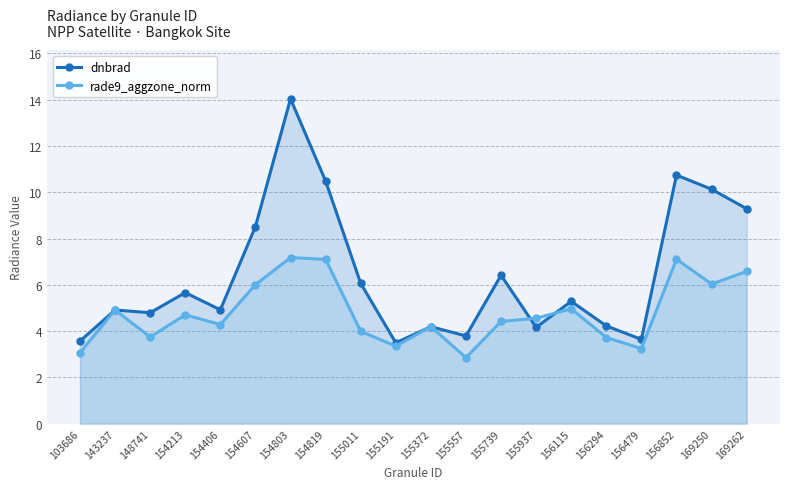

What is the value of the dnbrad point at the 19th from the left?

10.1